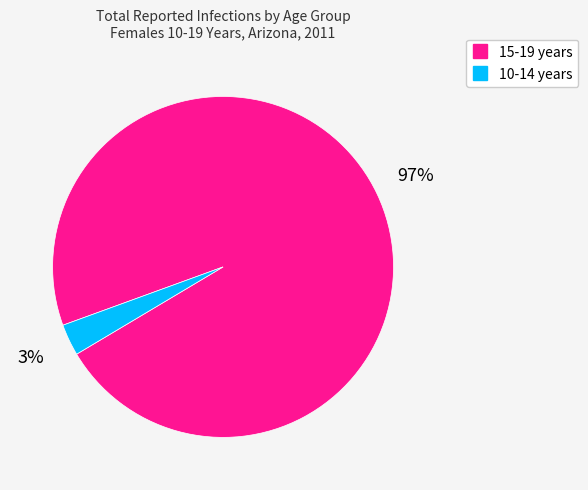

Is the sum of 10-14 years and 15-19 years greater than half?

Yes